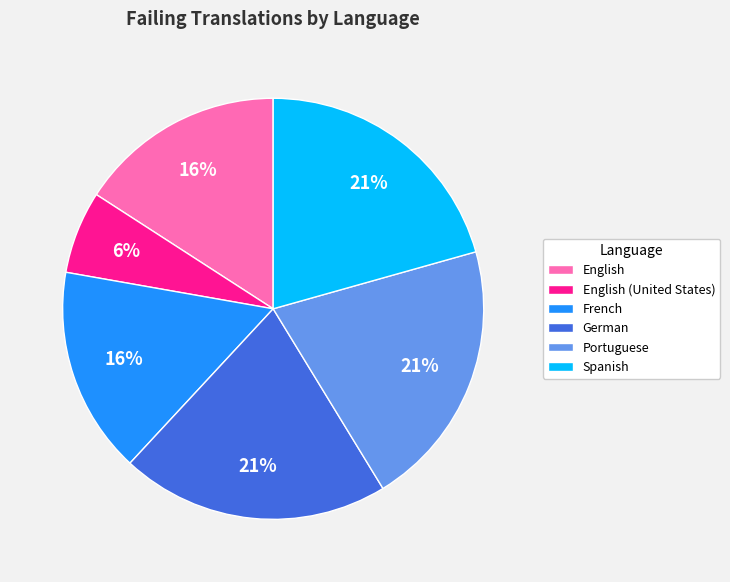

True or false: English (United States) accounts for 6% of the total.

True